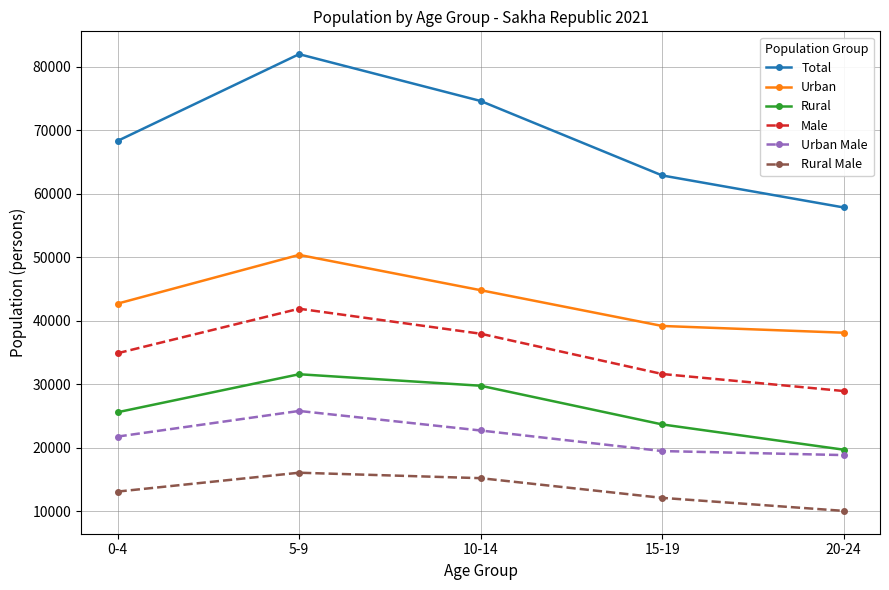

What is the label of the 3rd point from the left?

10-14